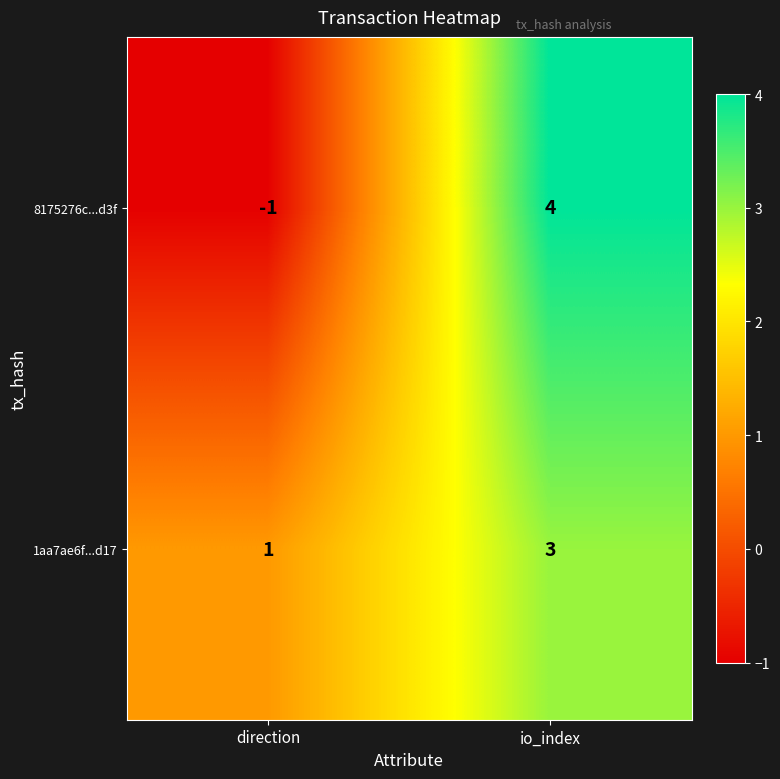

Is it true that 1aa7ae6f...d17 equals 0 at direction?

False